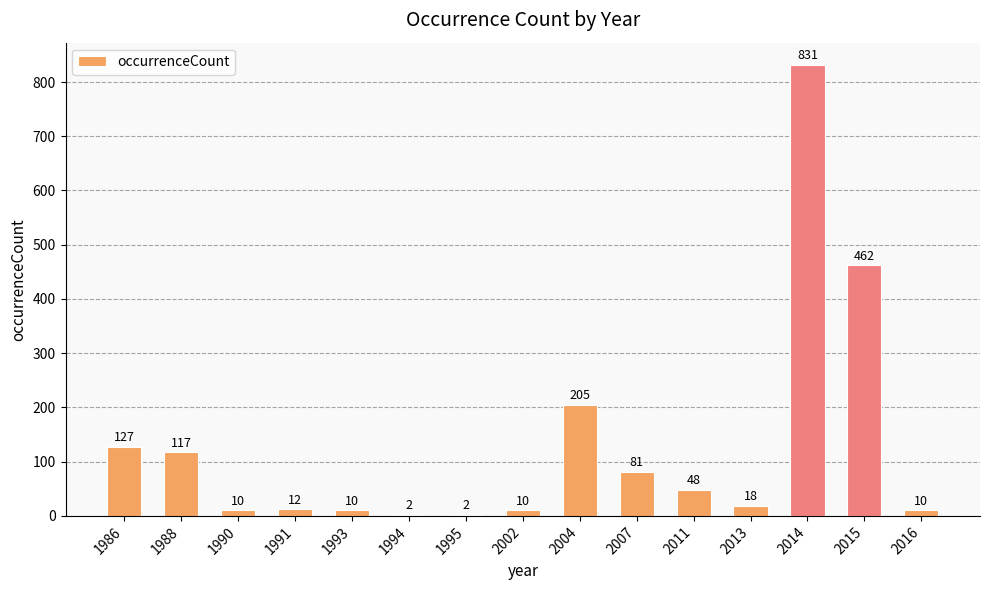

Which label corresponds to the largest value in the chart?

2014